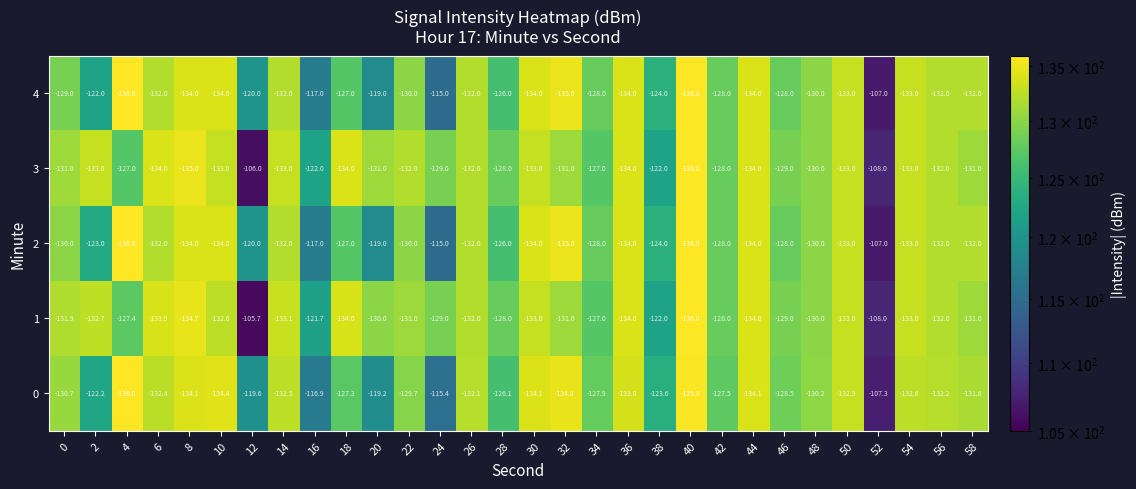

Which series has the largest total across all categories?

4